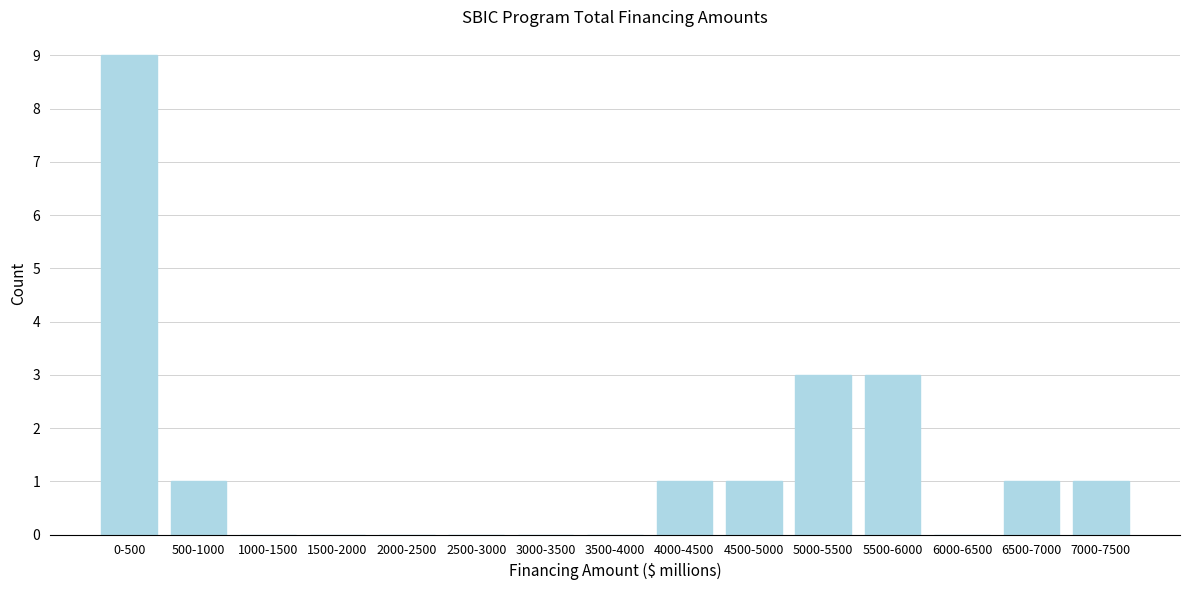

Reading left to right, what are all the values shown in this chart?

0-500=9	500-1000=1	1000-1500=0	1500-2000=0	2000-2500=0	2500-3000=0	3000-3500=0	3500-4000=0	4000-4500=1	4500-5000=1	5000-5500=3	5500-6000=3	6000-6500=0	6500-7000=1	7000-7500=1